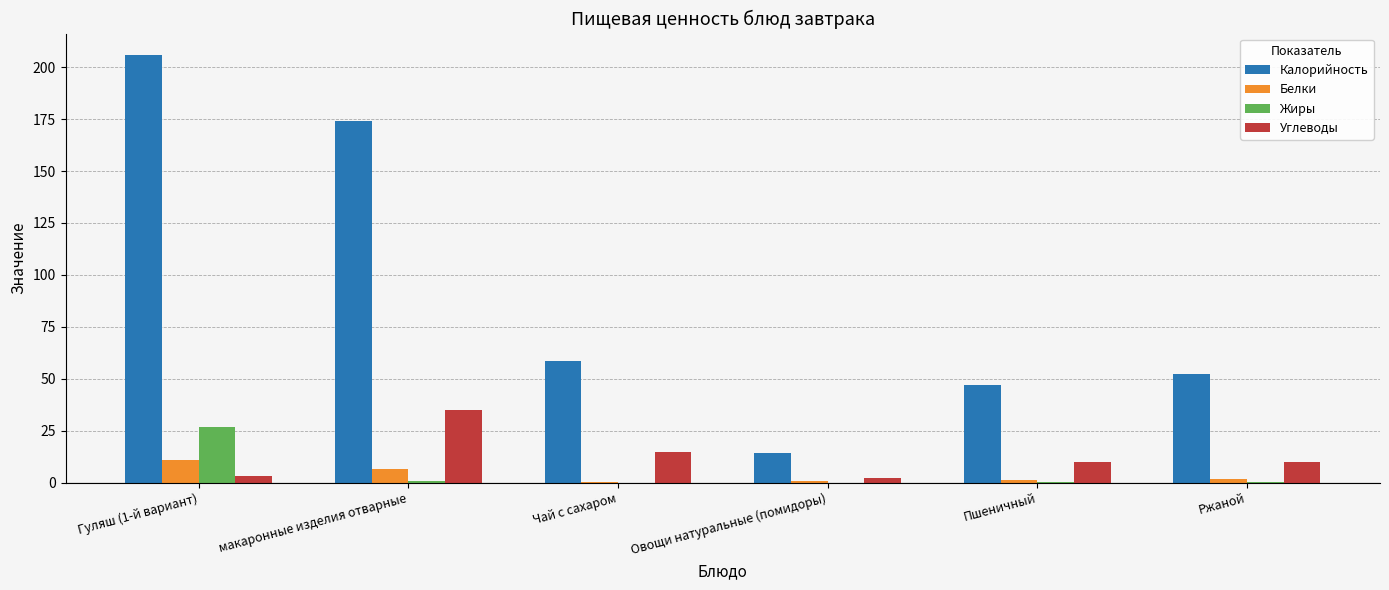

Is the value of Жиры at Ржаной greater than the value of Углеводы at Ржаной?

No